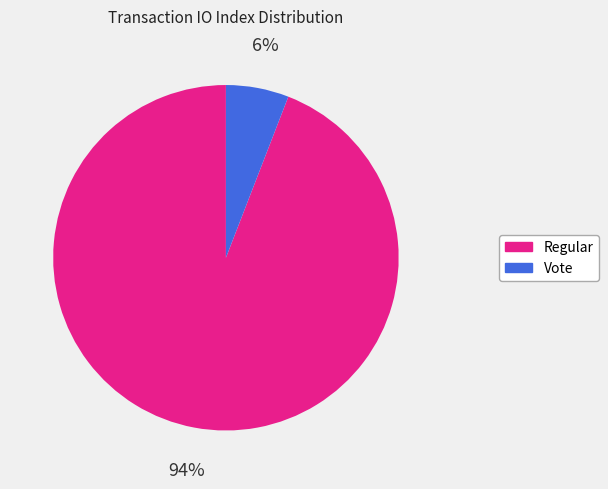

Is there a majority slice in this chart?

Yes